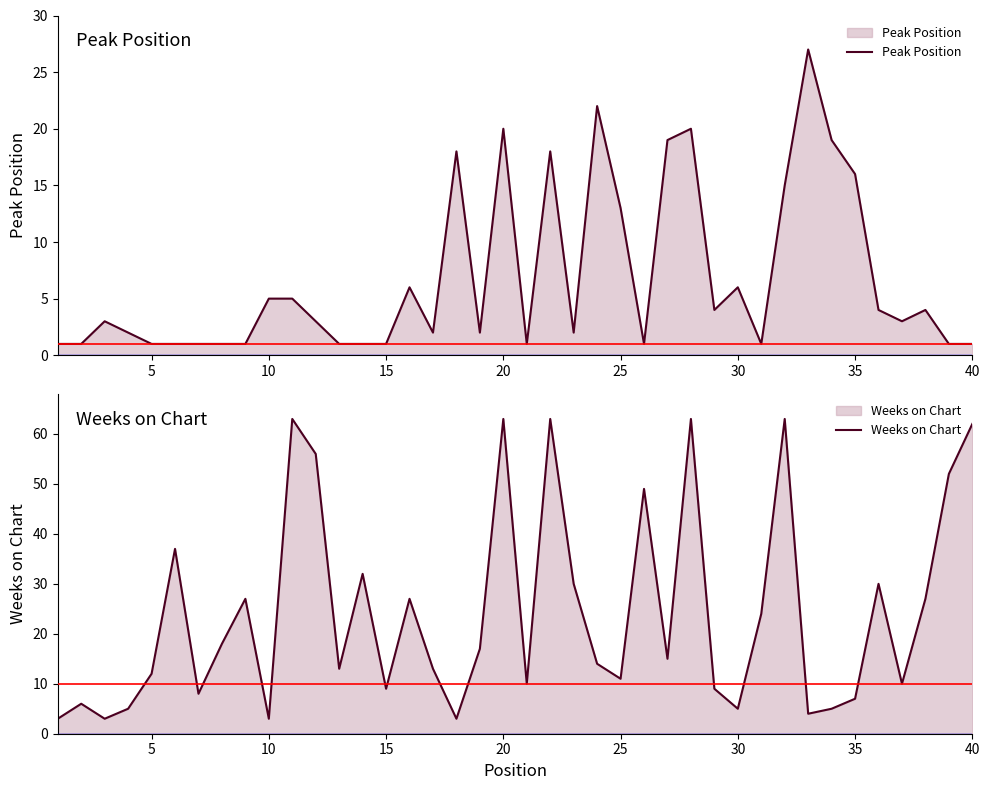

True or false: Peak Position and Weeks on Chart cross at least once.

True